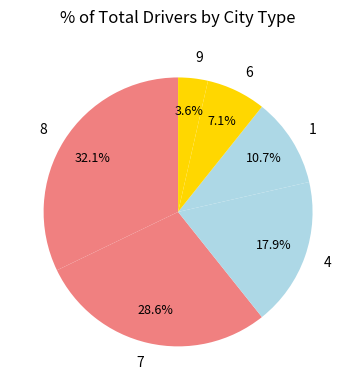

To the nearest percent, what is the difference between the 6 and 8 slice percentages?

25%